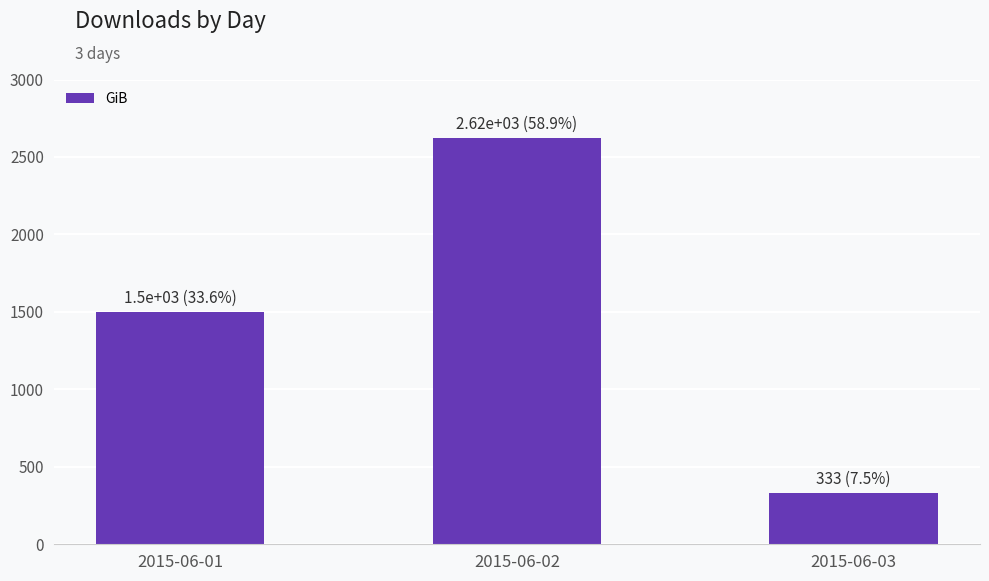

Are the bars horizontal?

No